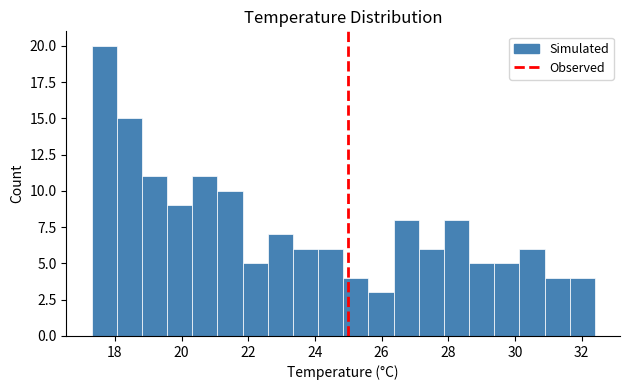

Read against the x-axis, roughly where is the centre of the tallest bar?

17.6